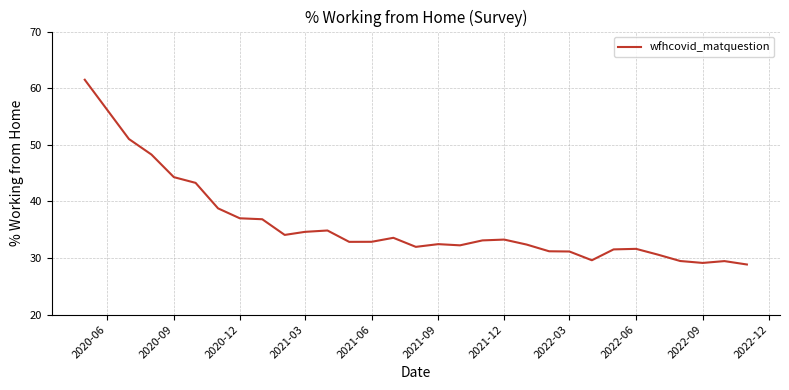

What is the difference between the maximum and minimum values?

32.6